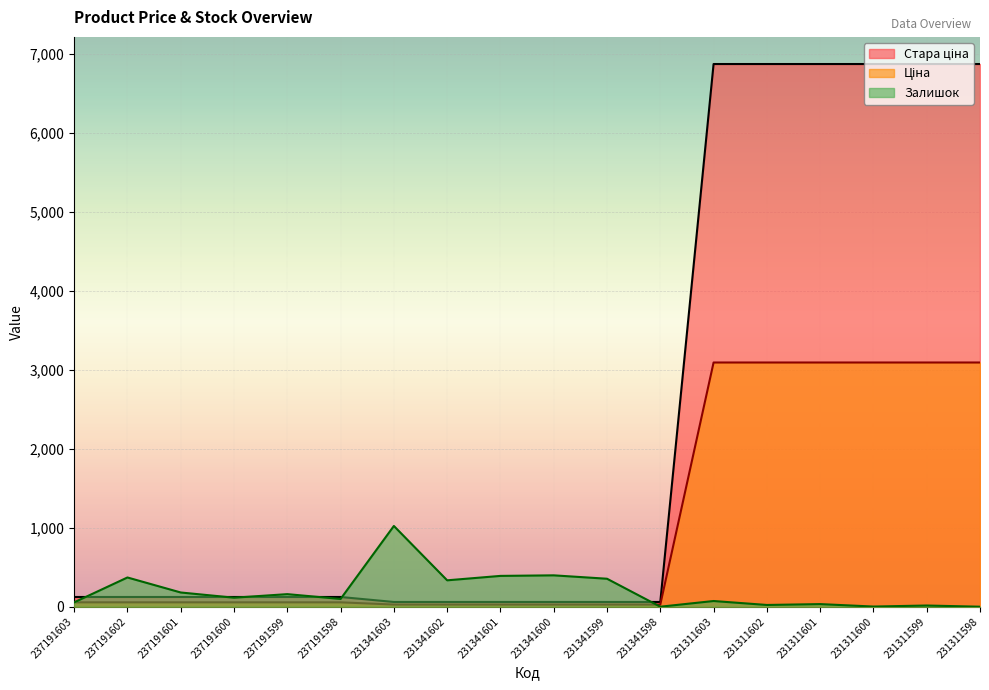

Rank the series by their average value, from lowest to highest.

Залишок, Ціна, Стара ціна